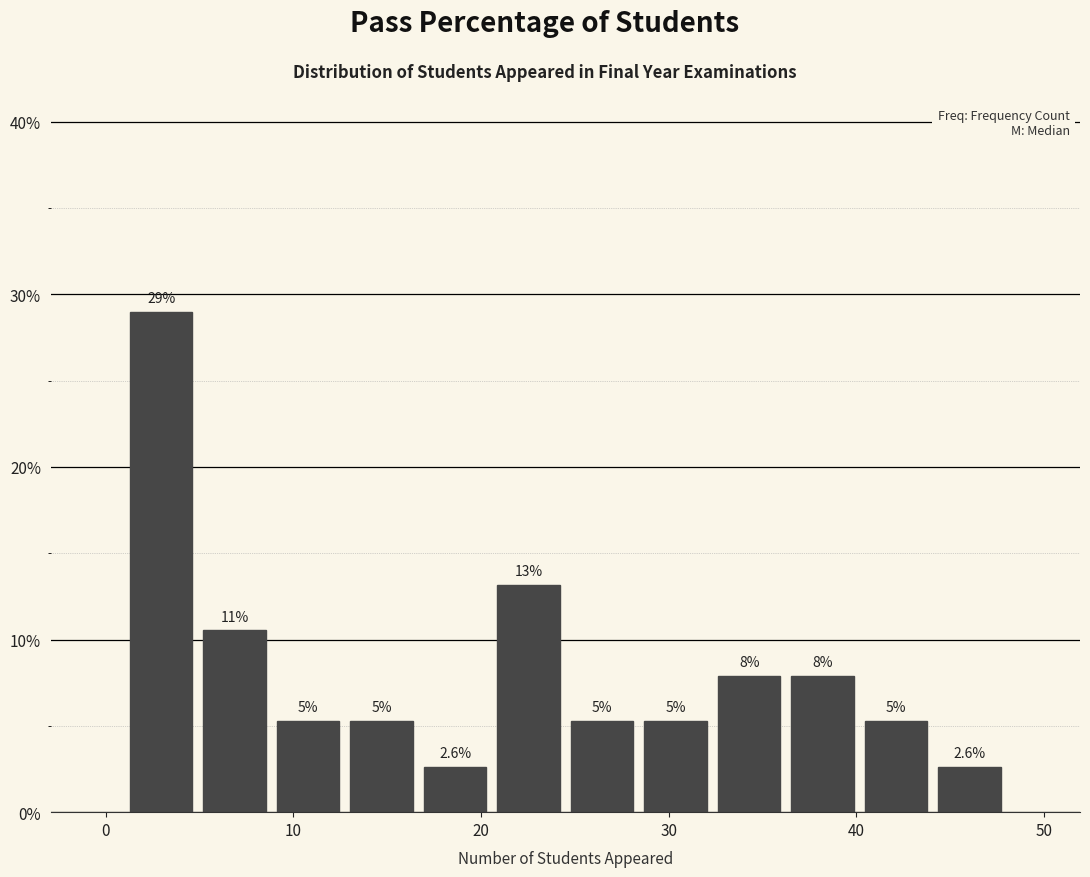

Around what value on the x-axis is the tallest bar? Give the approximate position of its centre, as read against the axis.

3